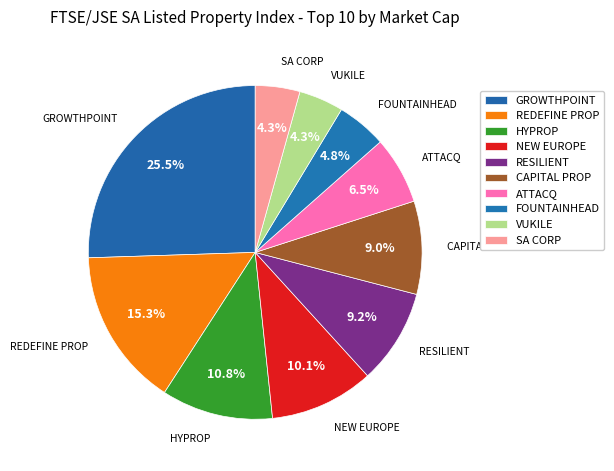

Is there a majority slice in this chart?

No